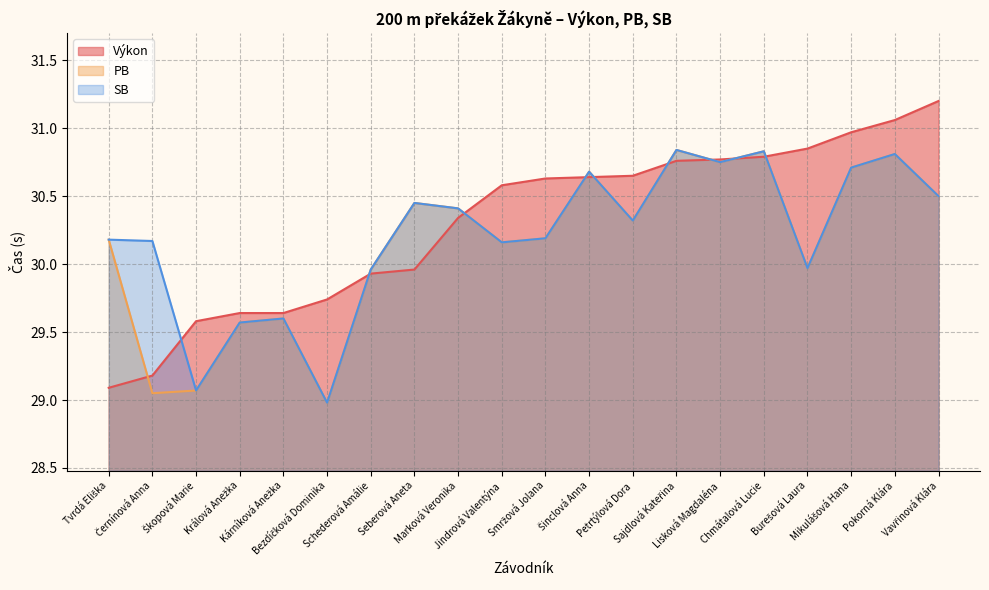

Between Škopová Marie and Petrtýlová Dora, which series saw the biggest shift?

PB